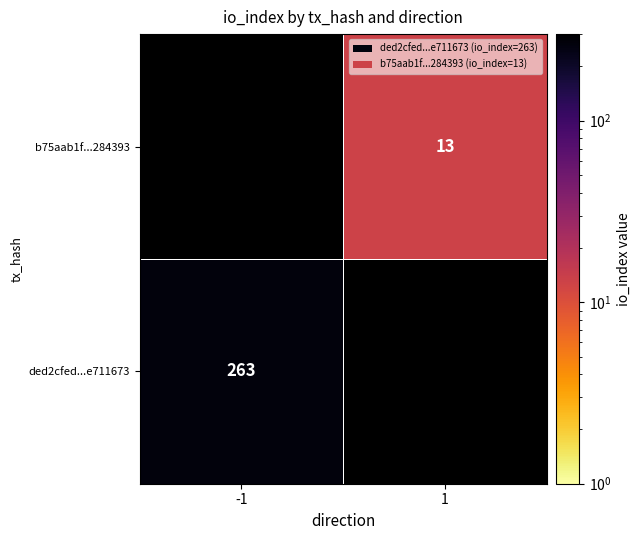

Which has a higher value, -1 or 1?

1